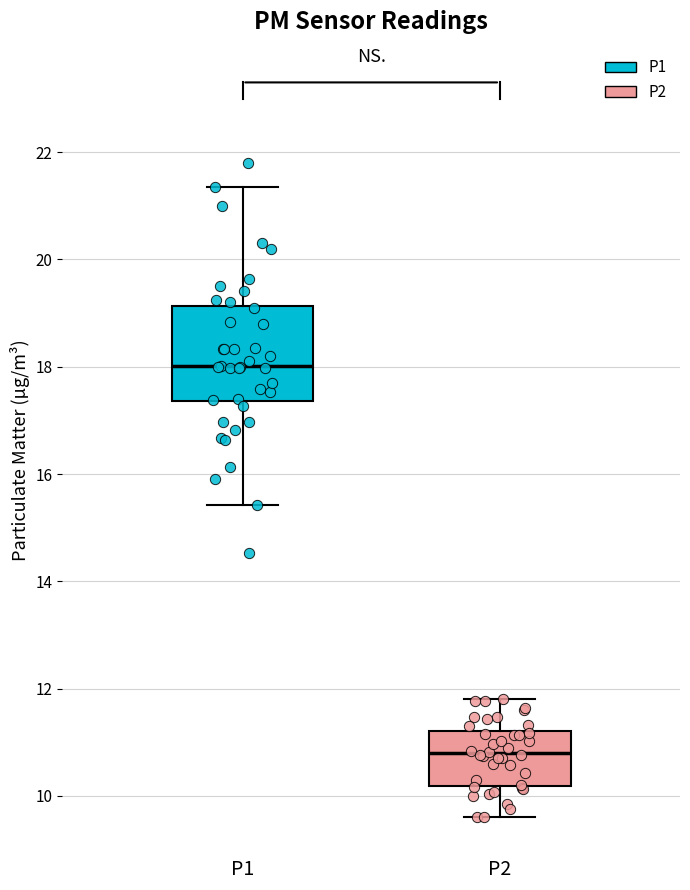

Which box's median line is the lowest?

P2